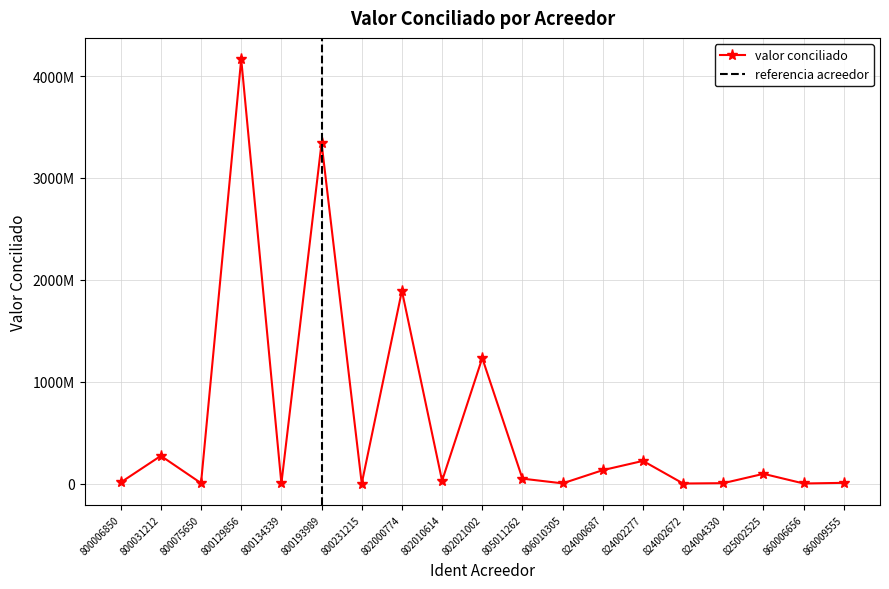

Reading right to left, transcribe all the data shown in this chart.

6678717.0	216994.0	95137804.0	3405660.0	0.0	221971112.0	131185954.0	1513137.5	47886715.0	1231628792.0	26648962.0	1891736693.0	71400.0	3342750853.0	313580.0	4166549520.0	3795336.0	271550655.0	10501201.0